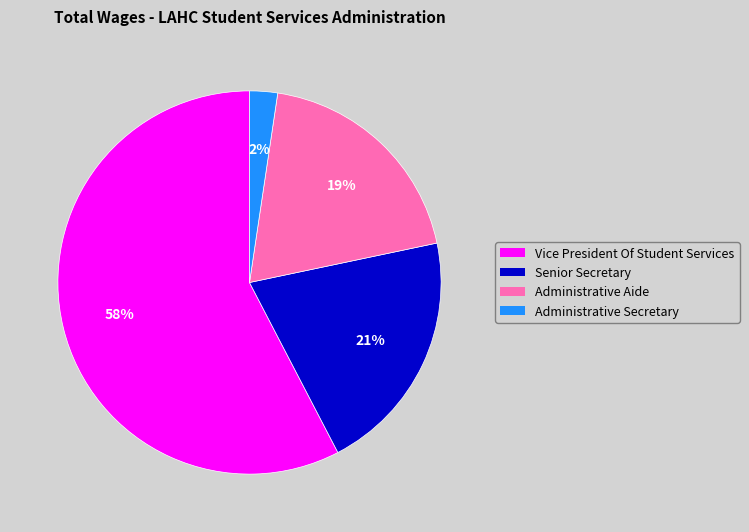

To the nearest percent, what percentage of the pie is Administrative Secretary?

2%